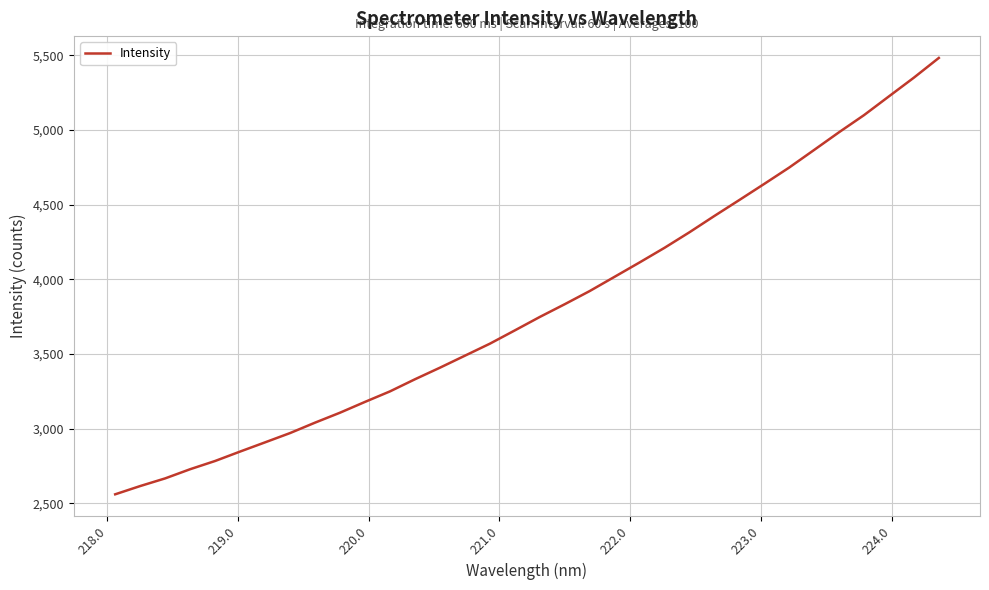

What is the difference between the maximum and minimum values?

2921.0